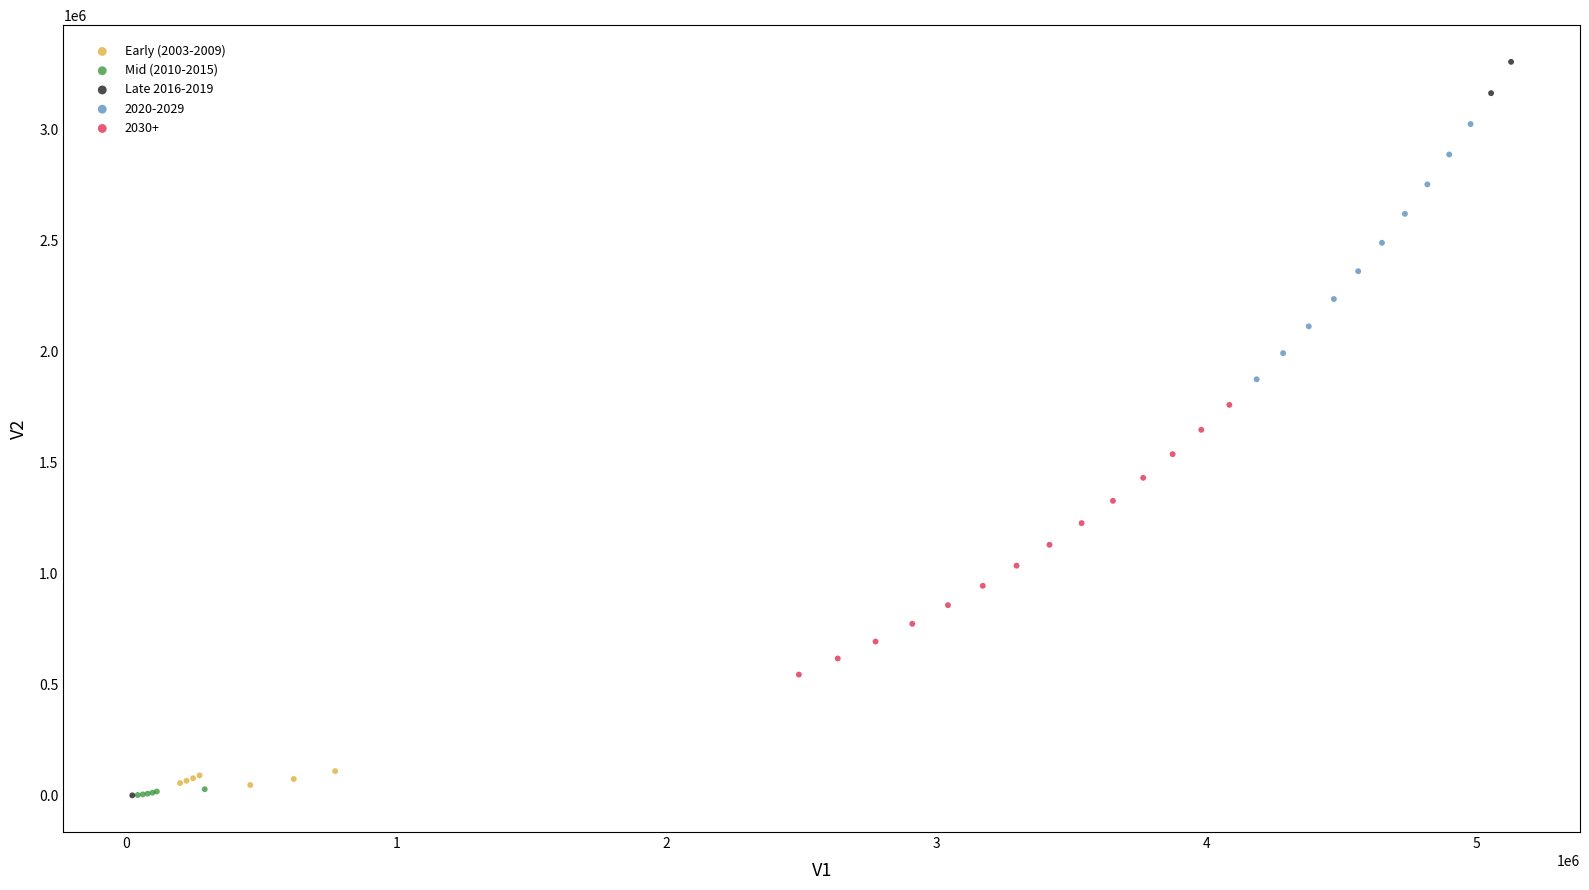

Which series contains the highest Y value?

Late 2016-2019